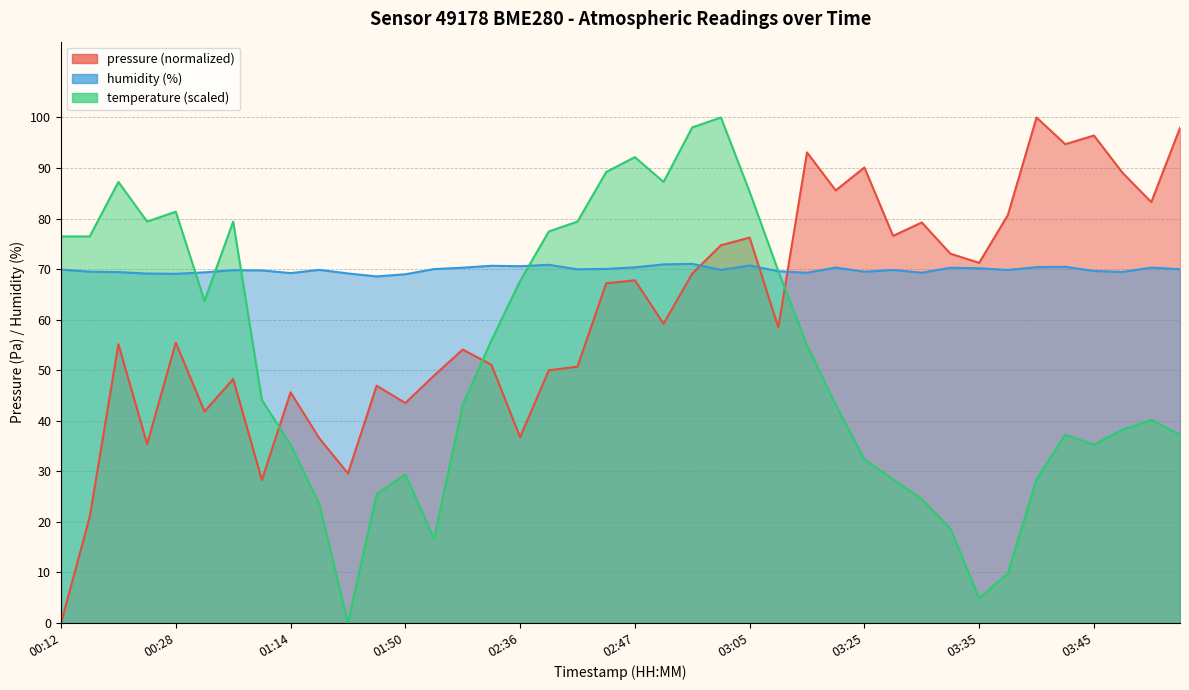

What is the sum of all temperature values?

2097.1